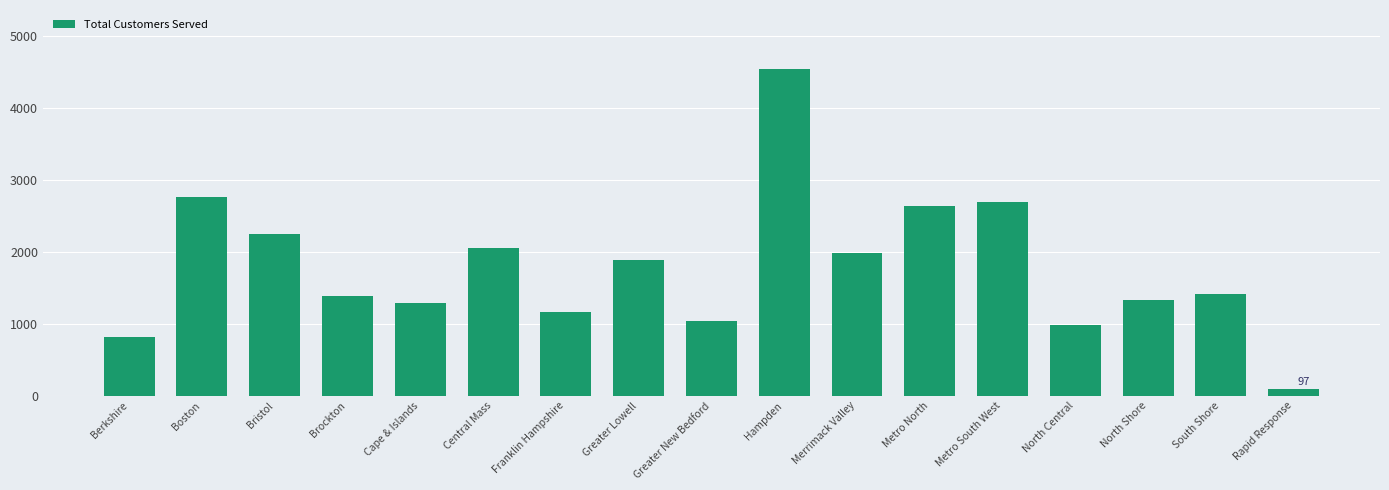

Reading left to right, transcribe all the data shown in this chart.

820	2766	2242	1381	1287	2052	1160	1883	1041	4539	1984	2628	2696	988	1333	1414	97